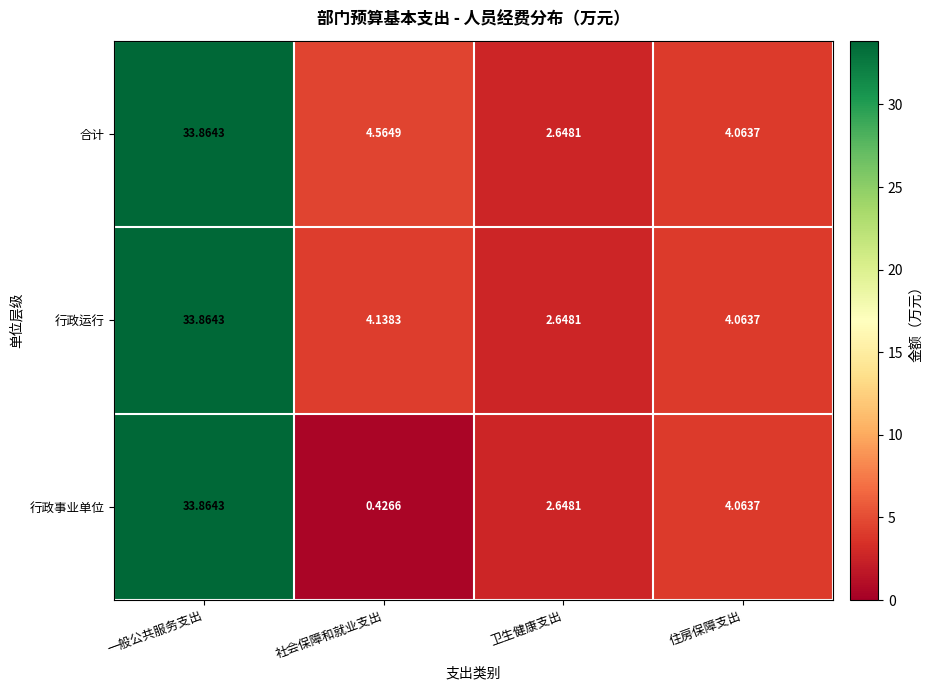

Which series has the largest total across all categories?

合计